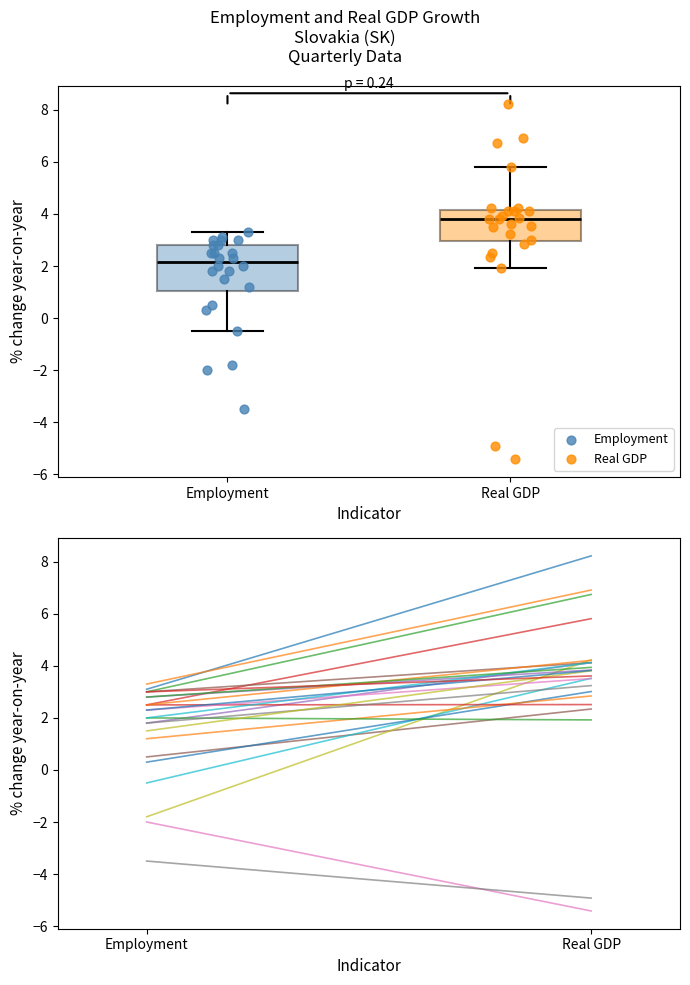

Which box has the lowest median line?

Employment